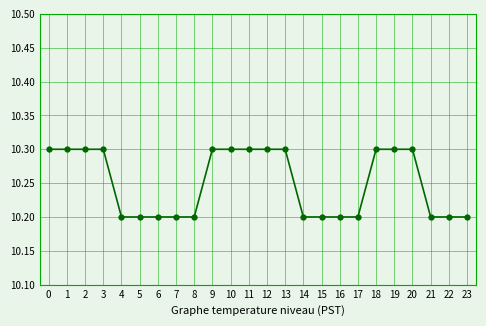

What is the difference between the maximum and second lowest values?

0.1